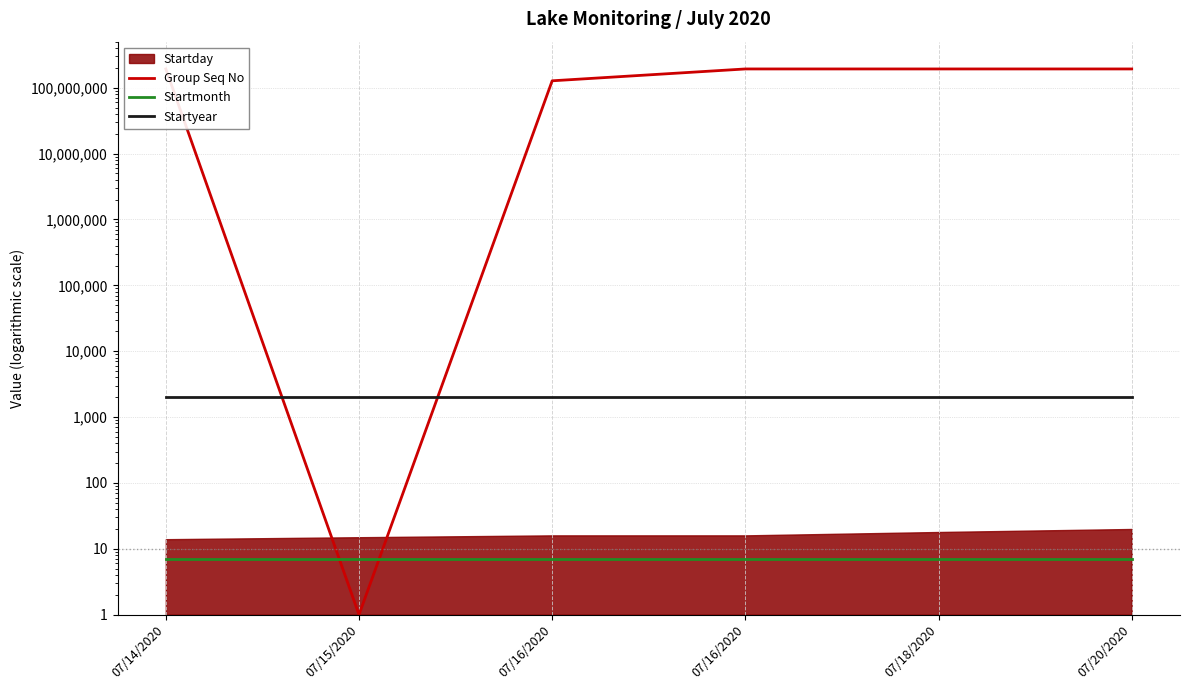

Does the chart have visible grid lines?

Yes